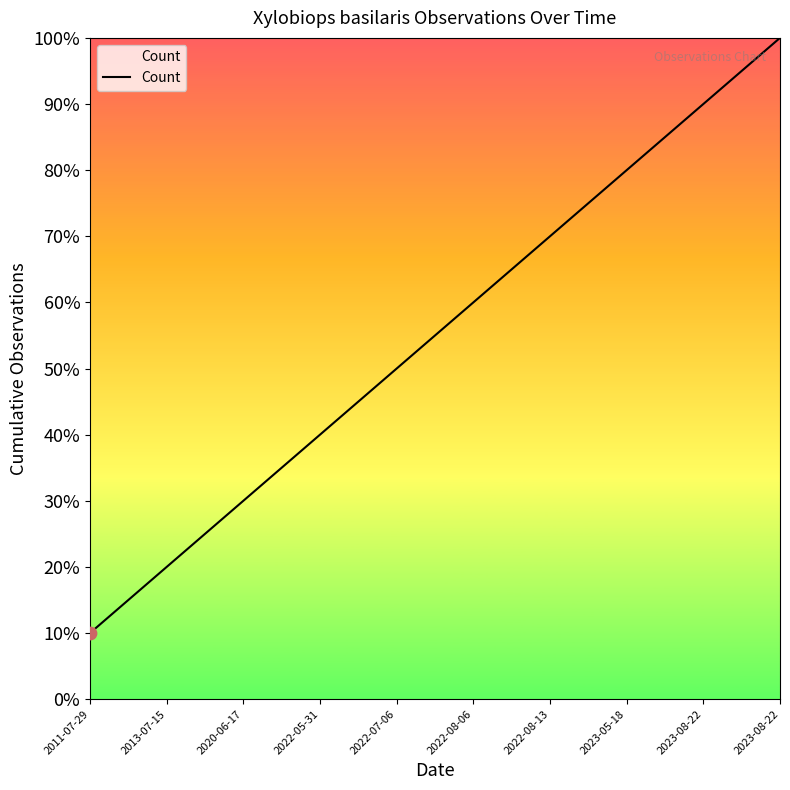

What is the change in value from 2011-07-29 to 2022-07-06?

+4